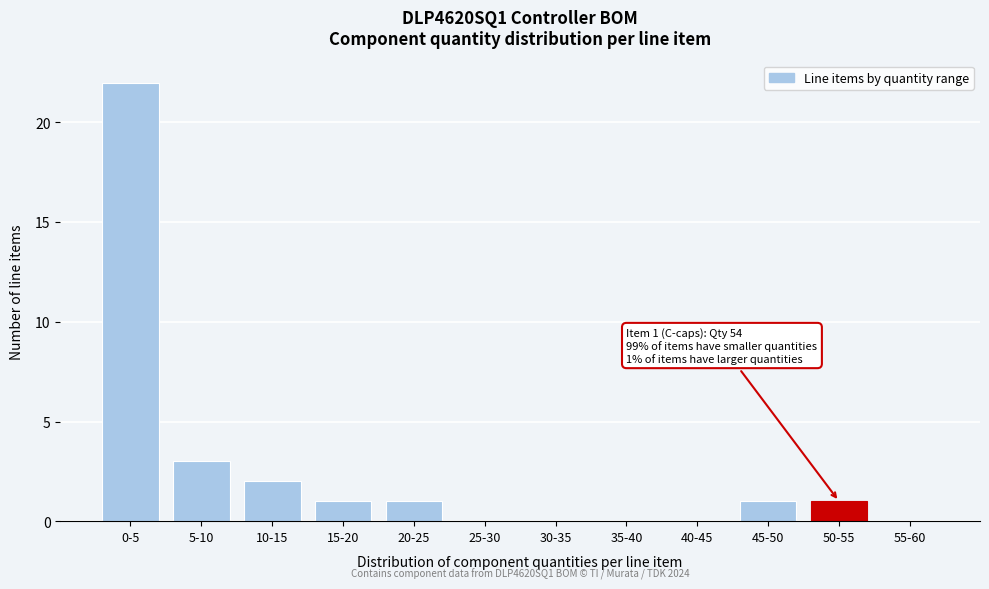

Reading left to right, extract all data points from this chart.

0-5=22	5-10=3	10-15=2	15-20=1	20-25=1	25-30=0	30-35=0	35-40=0	40-45=0	45-50=1	50-55=1	55-60=0